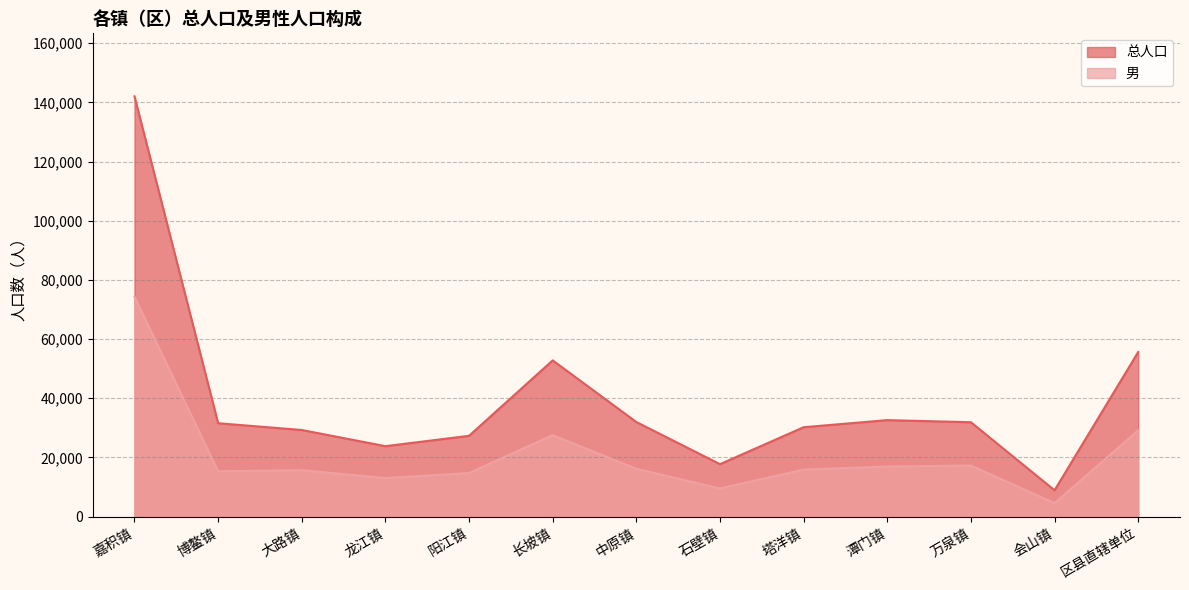

At which category is the sum across all series the highest?

嘉积镇